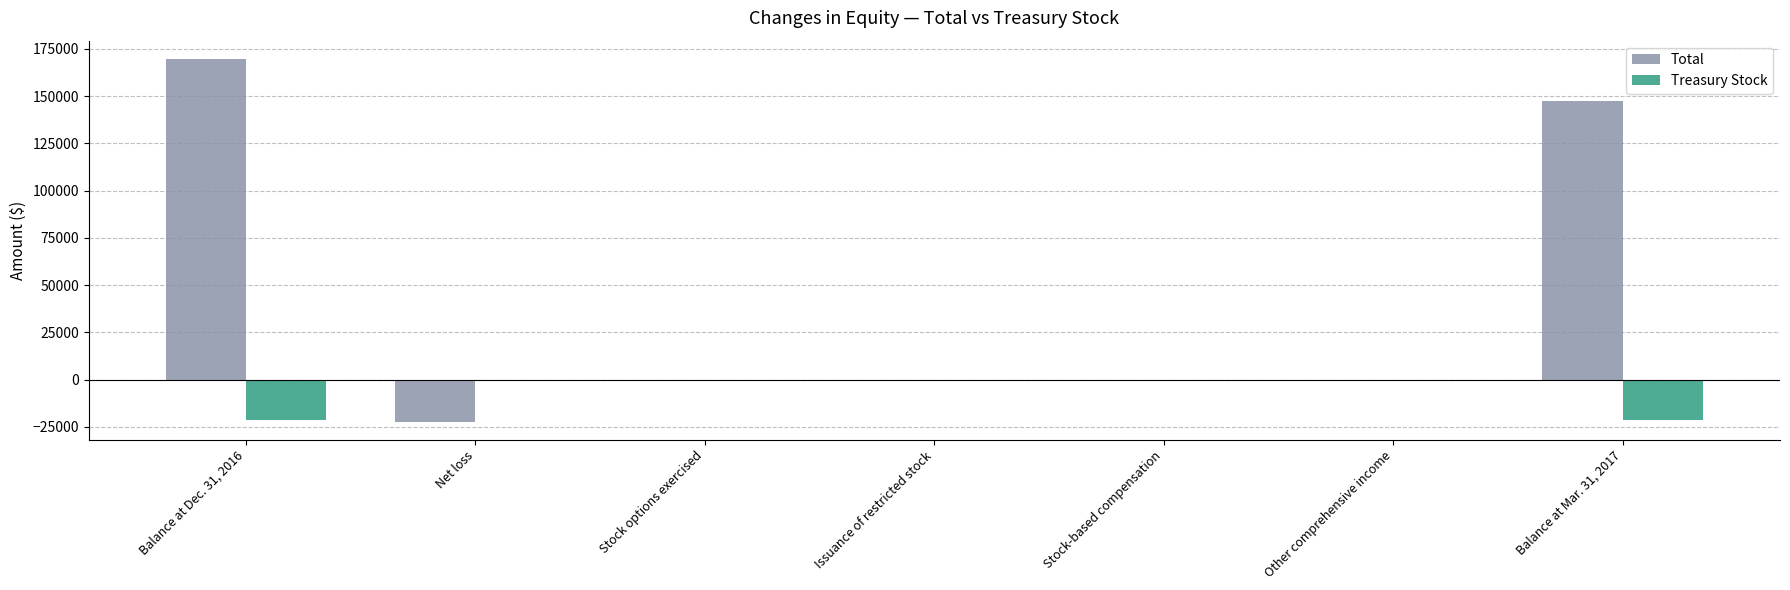

True or false: Total has a value of 169777 at Balance at Dec. 31, 2016.

True